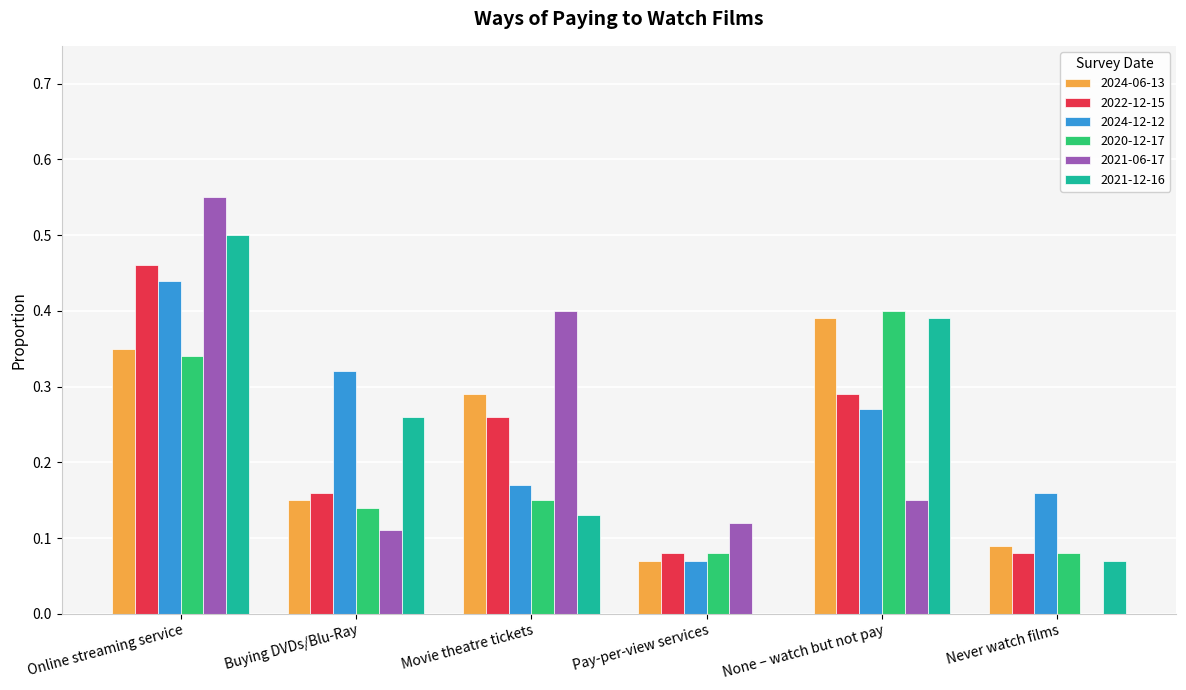

At which category is the sum across all series the highest?

Online streaming service